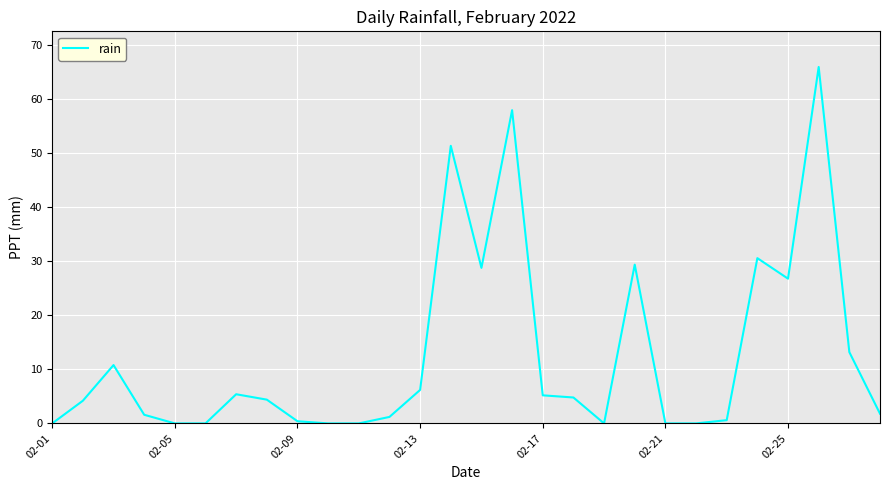

What is the difference between the maximum and minimum values?

66.0